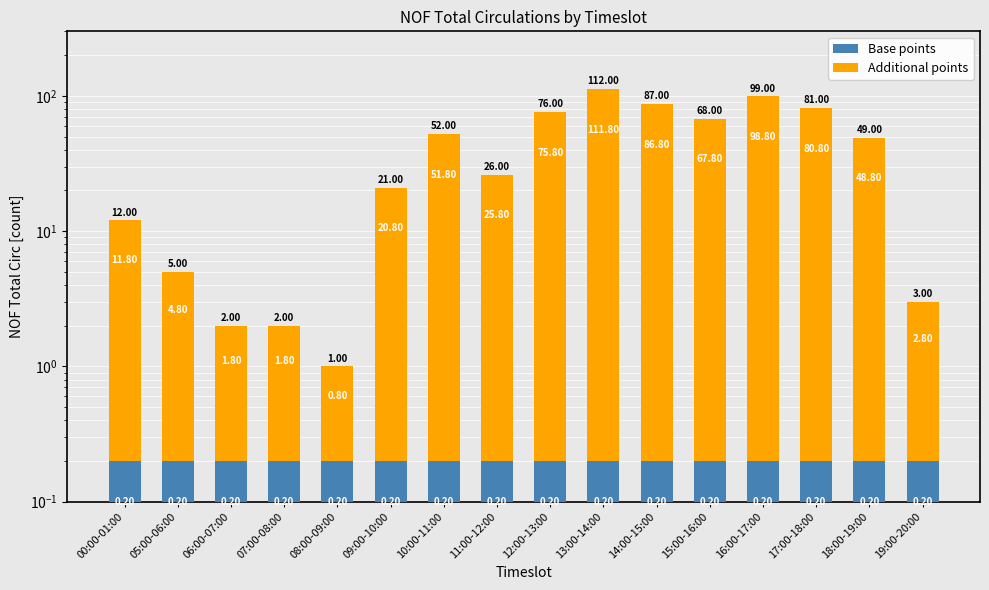

Count the number of data series in this chart.

2